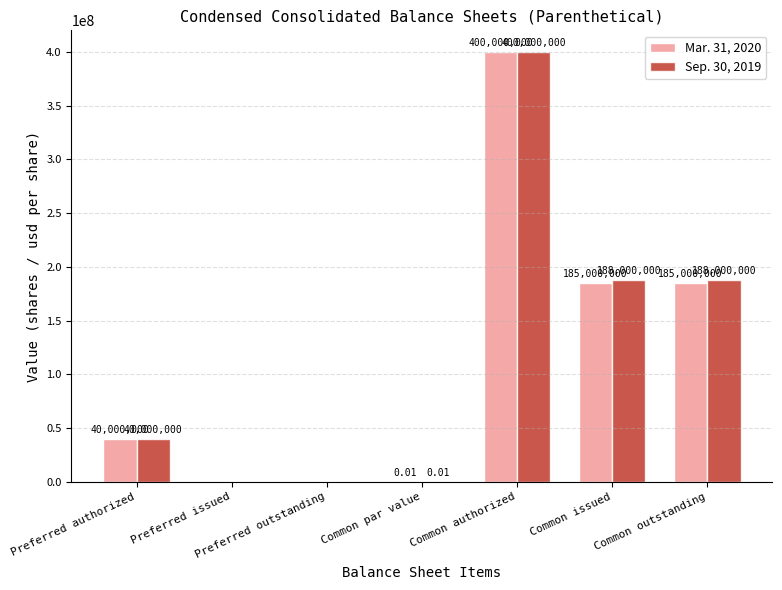

What is the sum of all Mar. 31, 2020 values?

810000000.0